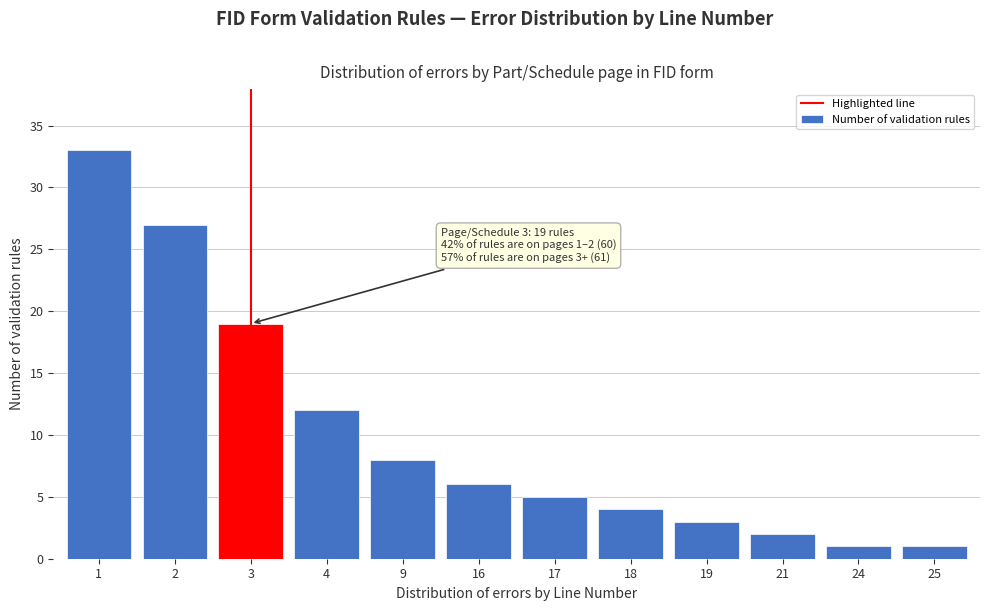

Reading right to left, transcribe all the data shown in this chart.

1	1	2	3	4	5	6	8	12	19	27	33